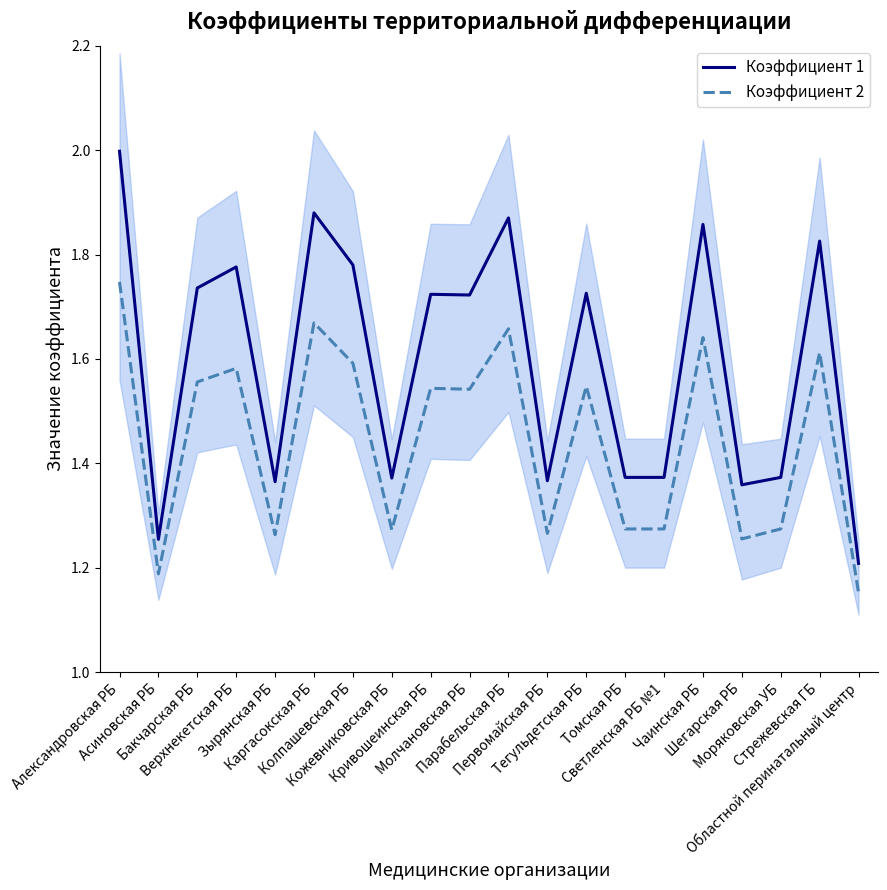

What is the total value across all series at Молчановская РБ?

3.3